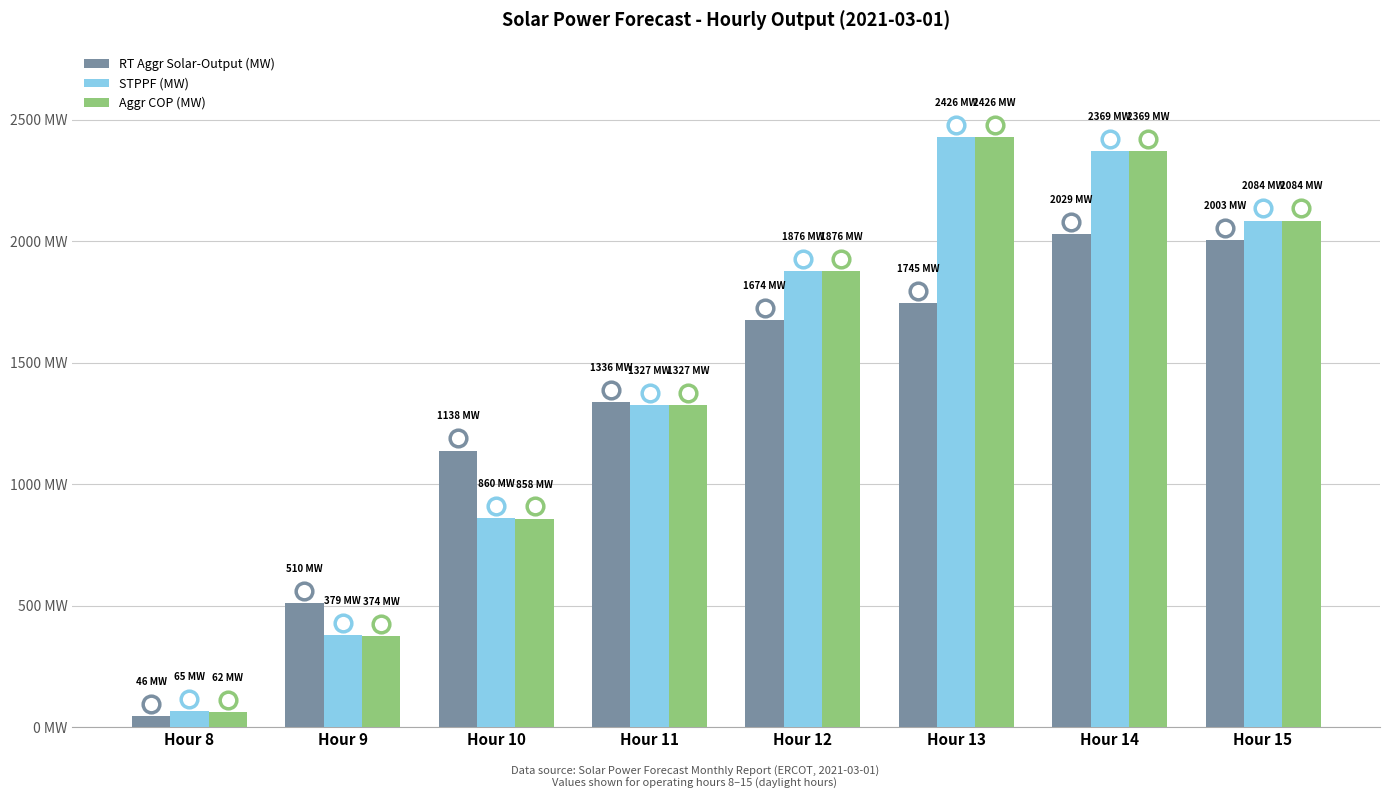

At how many categories does at least one series exceed 1578?

4